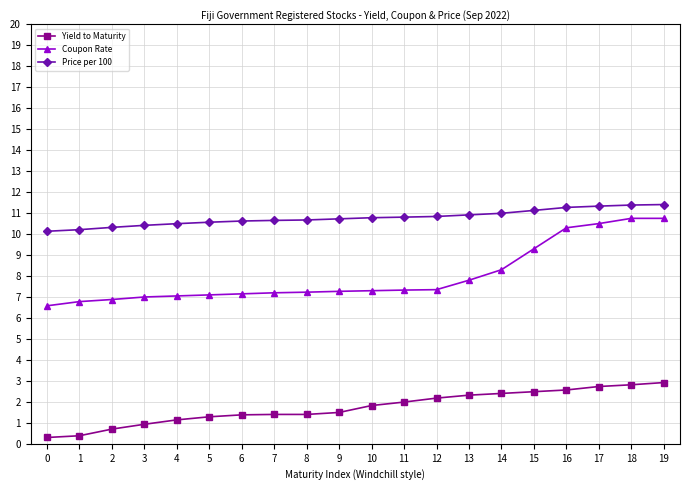

True or false: Coupon Rate and Yield to Maturity cross at least once.

False